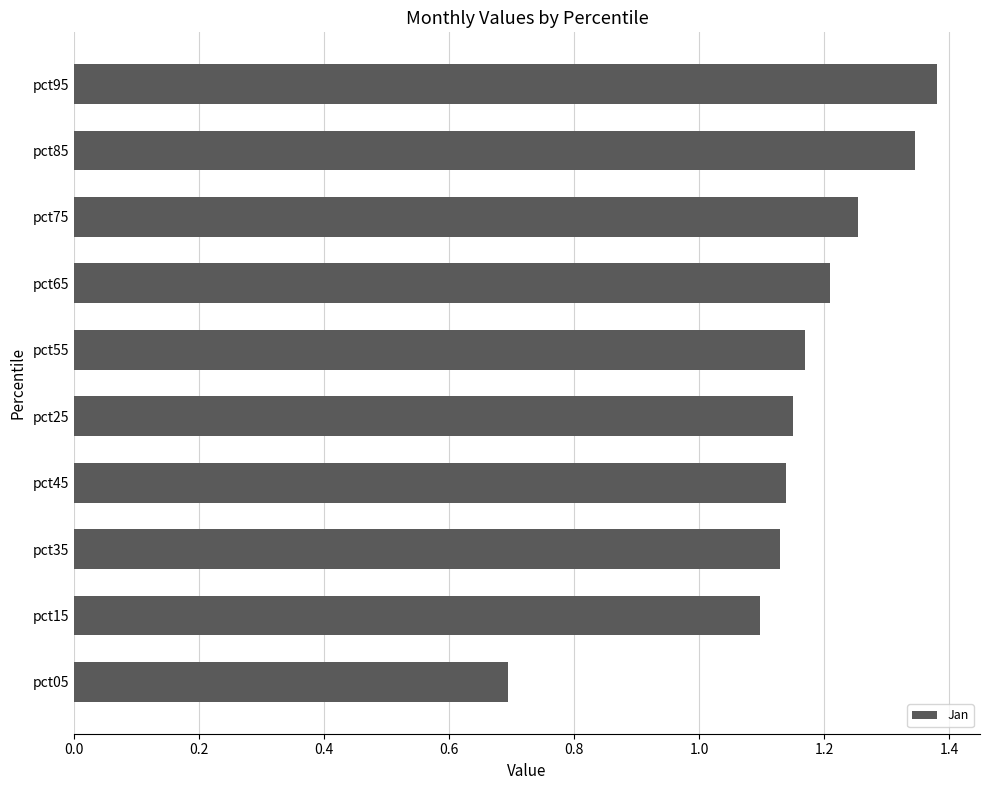

What is the change in value from pct15 to pct25?

+0.1